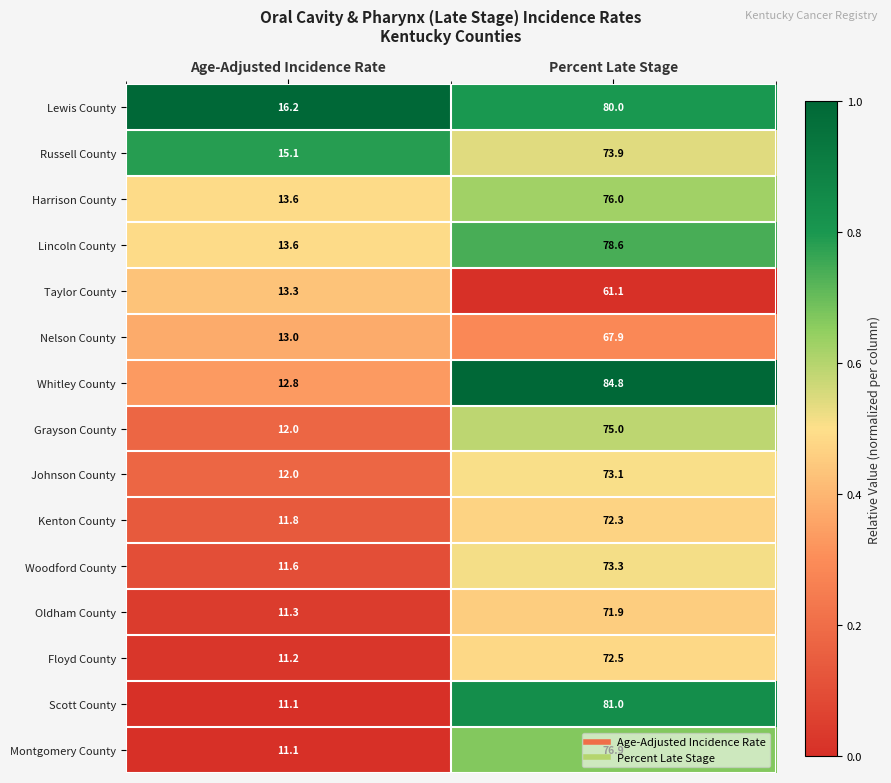

What is the difference between the Whitley County values at Percent Late Stage and Age-Adjusted Incidence Rate?

72.0